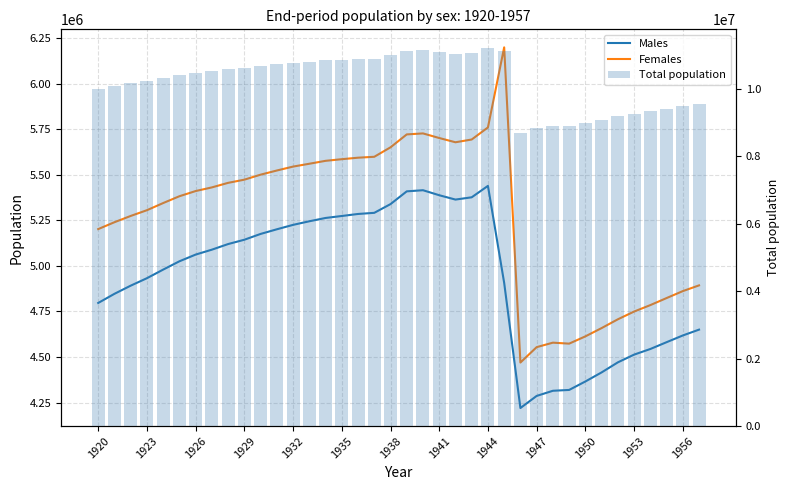

What is the difference between the highest and lowest values at 1920?

5202678